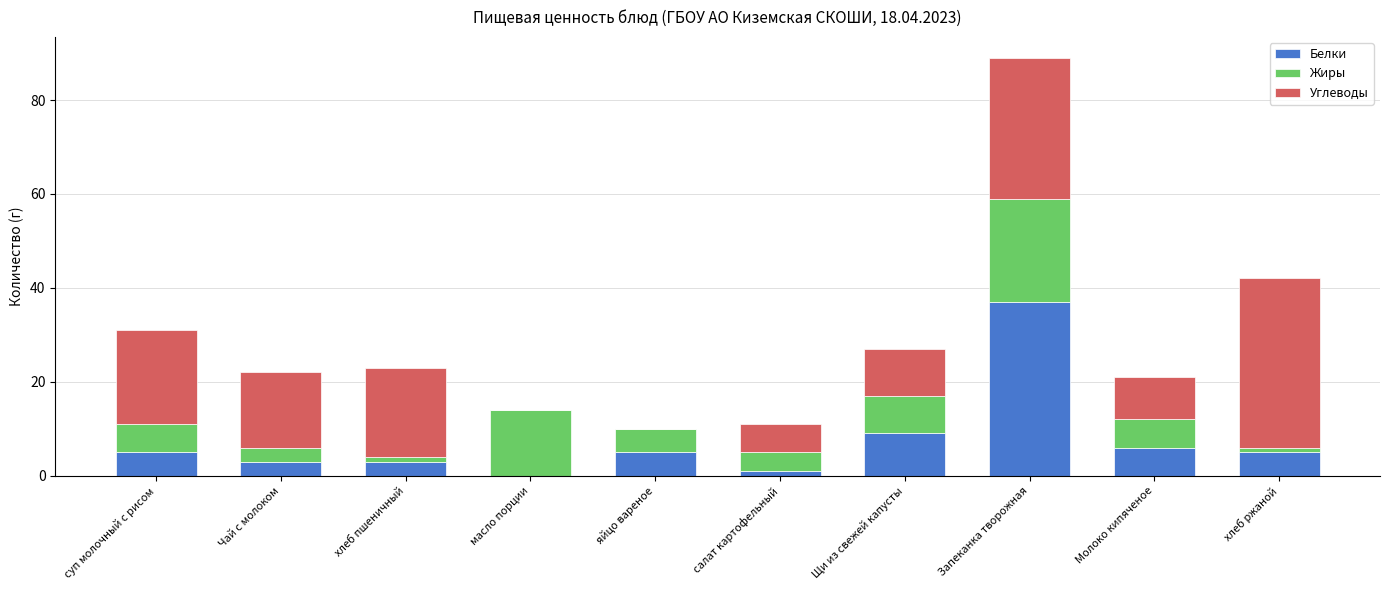

Is it true that Белки equals 5 at суп молочный с рисом?

True